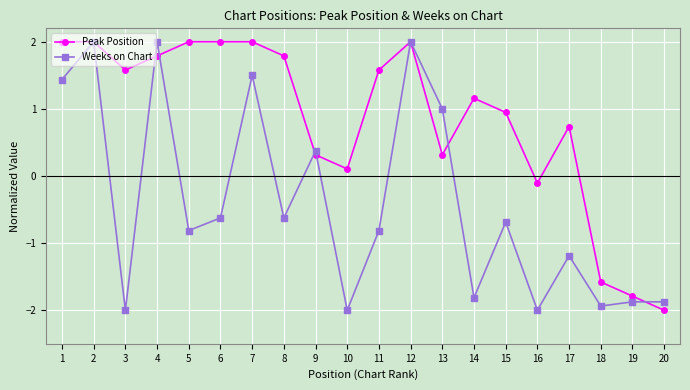

True or false: Peak Position has a value of 0.1 at 13.

False